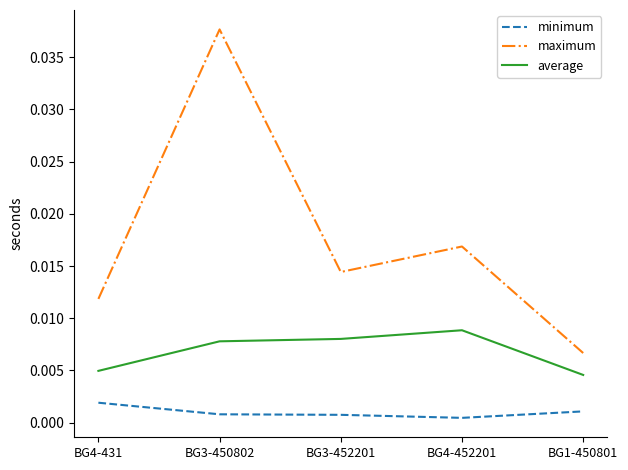

At which label does average reach its peak?

BG4-452201